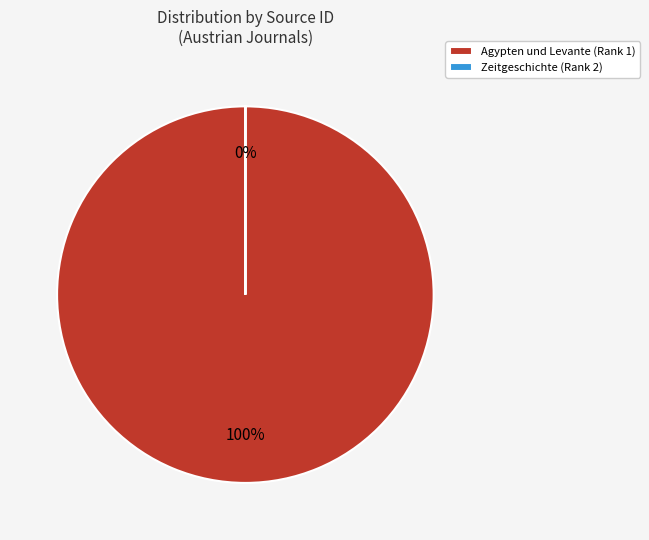

What is the smallest slice in the pie chart?

Zeitgeschichte (Rank 2)